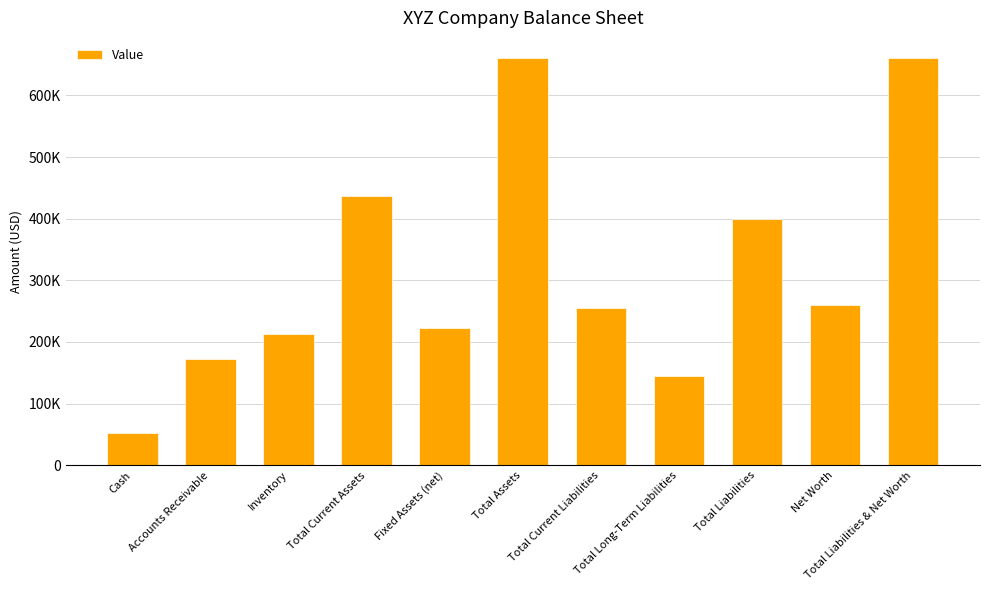

List the labels in order of value, smallest first.

Cash, Total Long-Term Liabilities, Accounts Receivable, Inventory, Fixed Assets (net), Total Current Liabilities, Net Worth, Total Liabilities, Total Current Assets, Total Assets, Total Liabilities & Net Worth